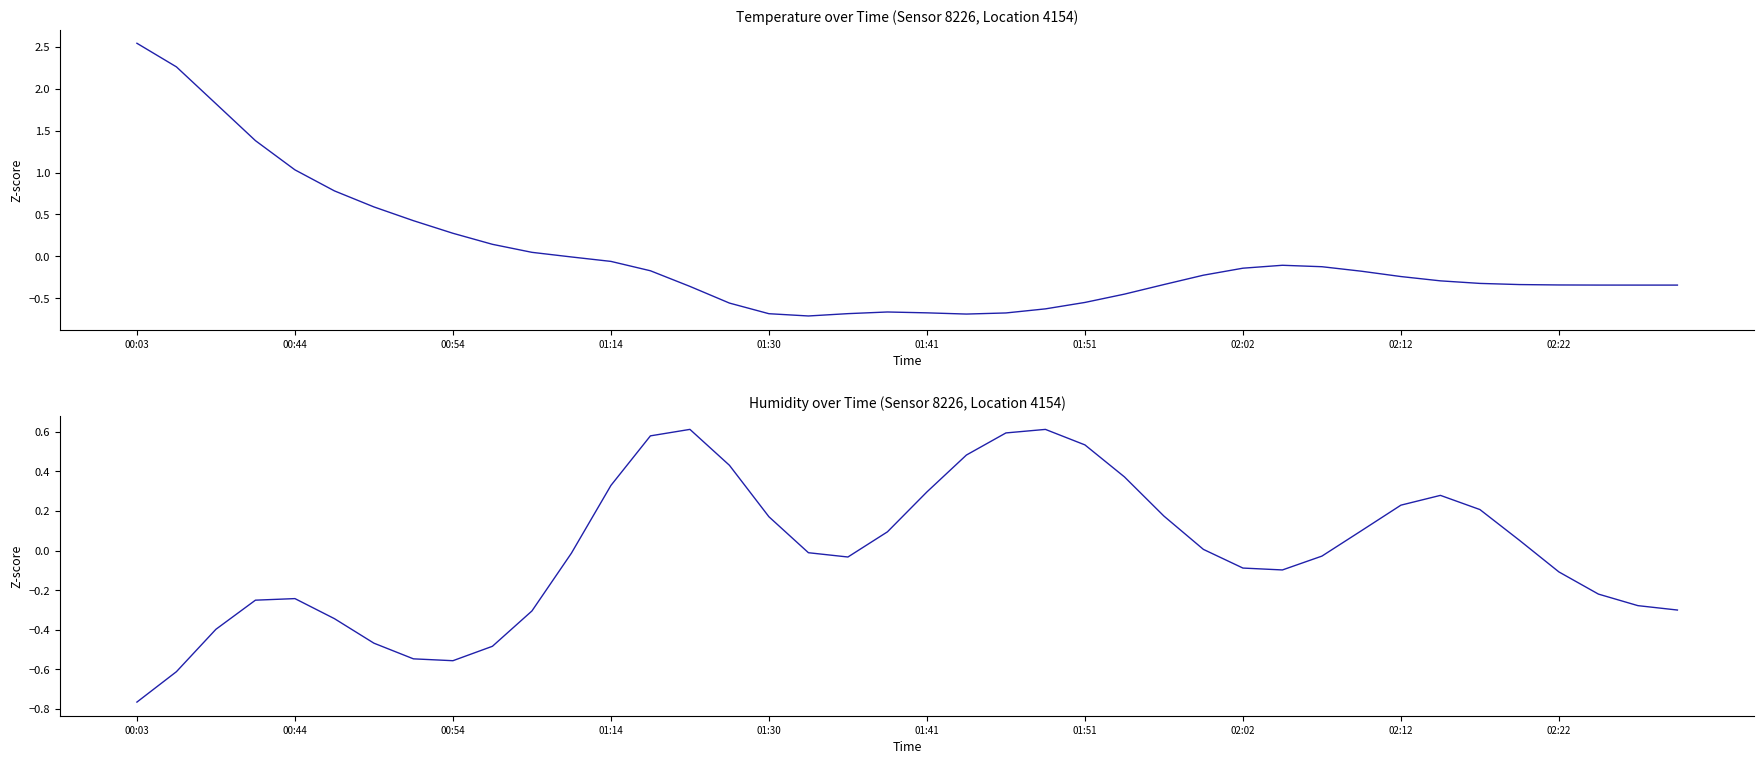

Rank the categories by temperature value from lowest to highest.

17, 21, 16, 18, 22, 20, 19, 23, 15, 24, 25, 14, 39, 38, 37, 36, 35, 26, 34, 33, 32, 27, 31, 13, 28, 30, 29, 12, 11, 10, 02:22, 02:12, 02:02, 01:51, 01:41, 01:30, 01:14, 00:54, 00:44, 00:03